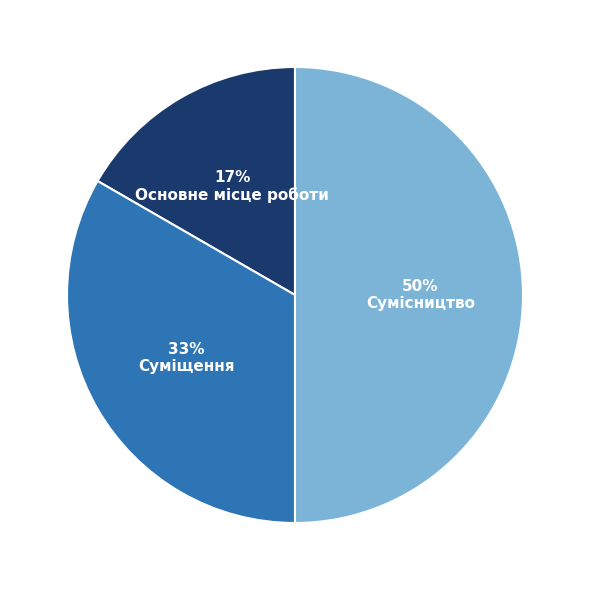

To the nearest percent, what is the average slice percentage?

33%